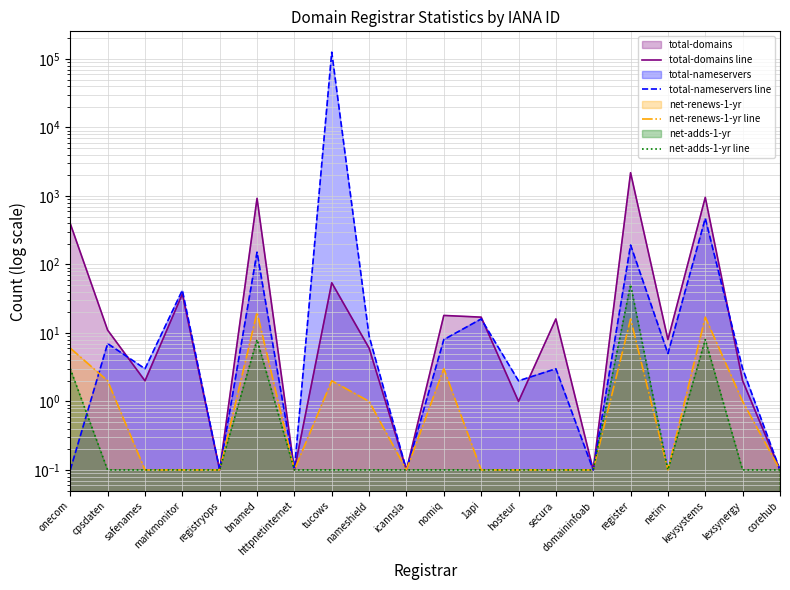

Reading left to right, what are all the values shown in this chart?

total-domains line: onecom=394.0	cpsdaten=11.0	safenames=2.0	markmonitor=37.0	registryops=0.1	bnamed=923.0	httpnetinternet=0.1	tucows=54.0	nameshield=6.0	icannsla=0.1	nomiq=18.0	1api=17.0	hosteur=1.0	secura=16.0	domaininfoab=0.1	register=2184.0	netim=8.0	keysystems=953.0	lexsynergy=2.0	corehub=0.1
total-nameservers line: onecom=0.1	cpsdaten=7.0	safenames=3.0	markmonitor=42.0	registryops=0.1	bnamed=151.0	httpnetinternet=0.1	tucows=125503.0	nameshield=9.0	icannsla=0.1	nomiq=8.0	1api=16.0	hosteur=2.0	secura=3.0	domaininfoab=0.1	register=192.0	netim=5.0	keysystems=472.0	lexsynergy=3.0	corehub=0.1
net-renews-1-yr line: onecom=6.0	cpsdaten=2.0	safenames=0.1	markmonitor=0.1	registryops=0.1	bnamed=20.0	httpnetinternet=0.1	tucows=2.0	nameshield=1.0	icannsla=0.1	nomiq=3.0	1api=0.1	hosteur=0.1	secura=0.1	domaininfoab=0.1	register=16.0	netim=0.1	keysystems=17.0	lexsynergy=1.0	corehub=0.1
net-adds-1-yr line: onecom=3.0	cpsdaten=0.1	safenames=0.1	markmonitor=0.1	registryops=0.1	bnamed=8.0	httpnetinternet=0.1	tucows=0.1	nameshield=0.1	icannsla=0.1	nomiq=0.1	1api=0.1	hosteur=0.1	secura=0.1	domaininfoab=0.1	register=51.0	netim=0.1	keysystems=8.0	lexsynergy=0.1	corehub=0.1